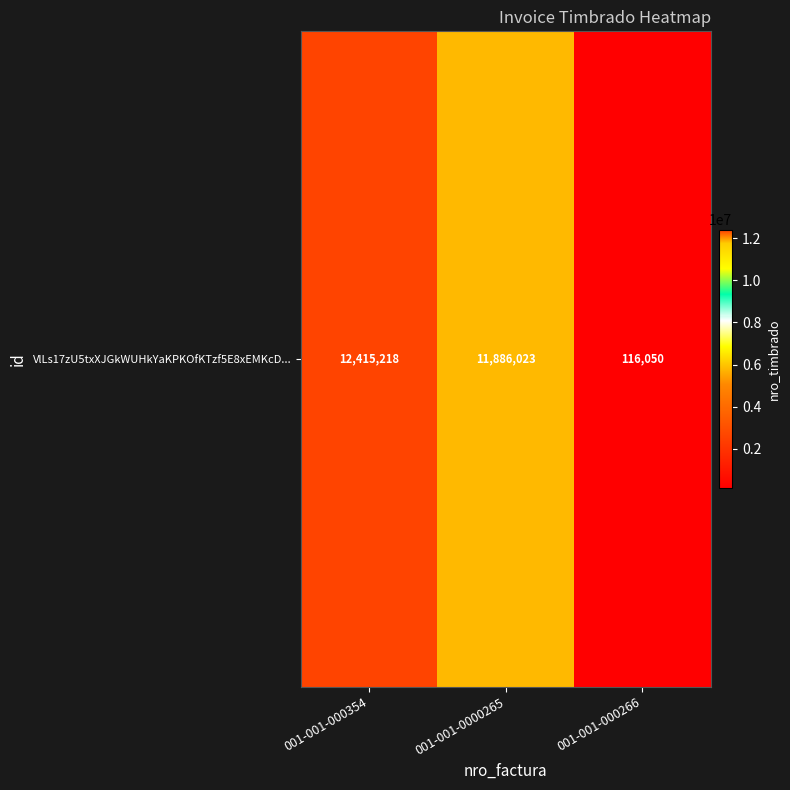

What is the change in value from 001-001-000354 to 001-001-000266?

-12299168